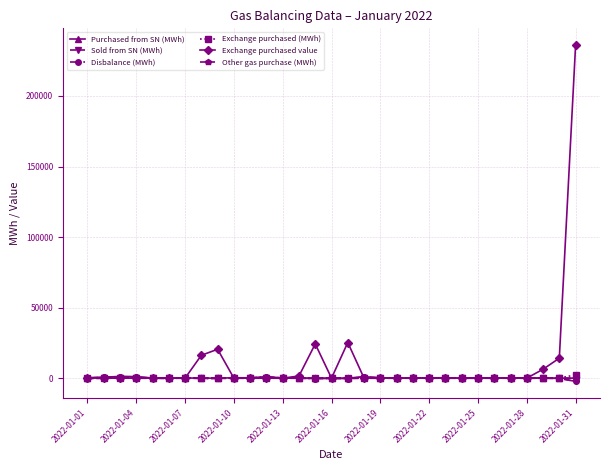

Is this an area chart (filled region under the line)?

No